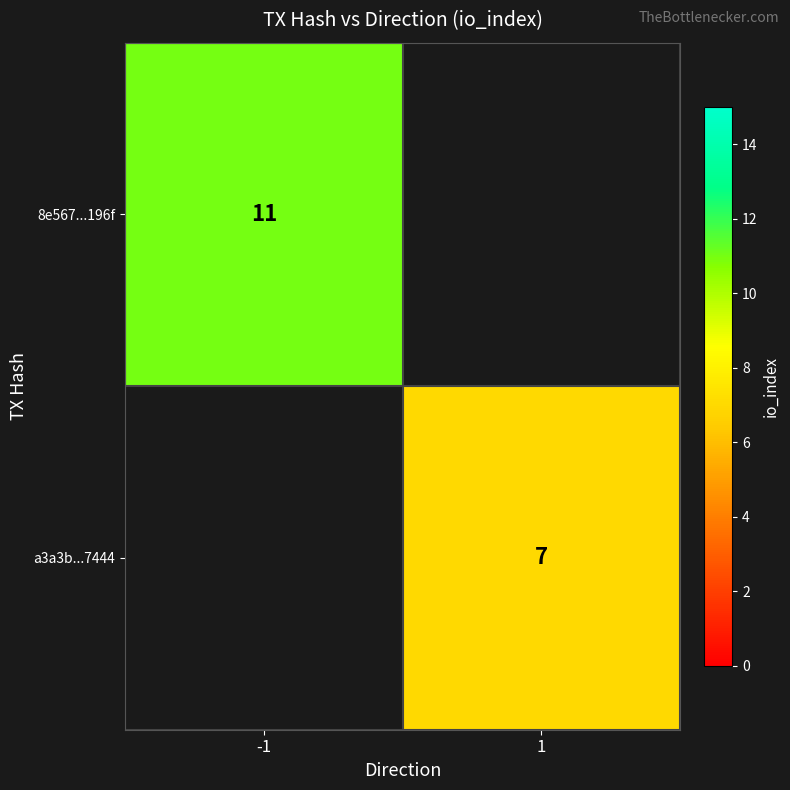

Is the value of a3a3b...7444 at 1 greater than the value of 8e567...196f at -1?

No